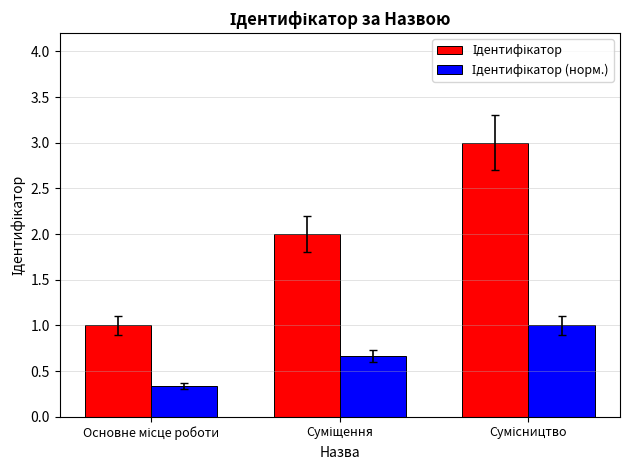

What is the minimum value shown in the chart?

0.3